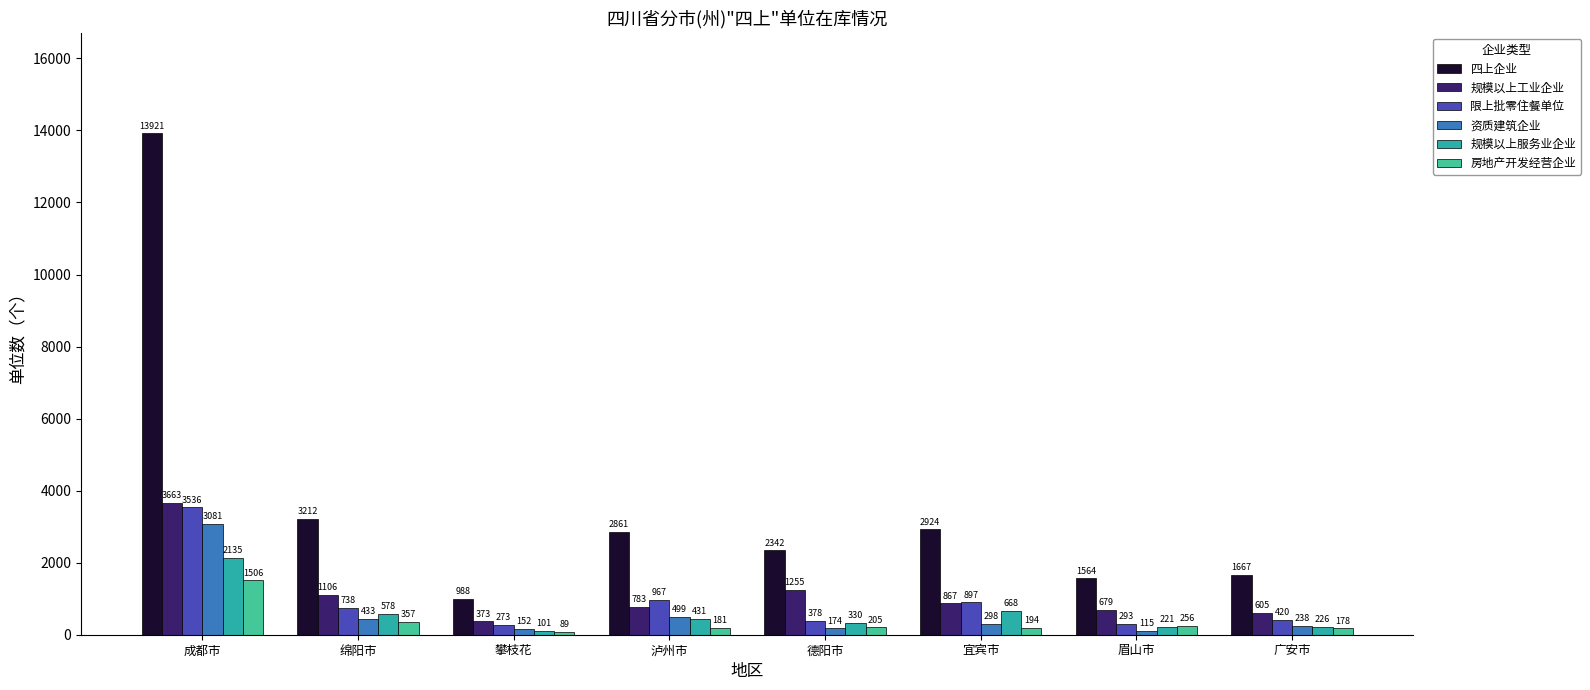

Rank the categories by 规模以上工业企业 value from highest to lowest.

成都市, 德阳市, 绵阳市, 宜宾市, 泸州市, 眉山市, 广安市, 攀枝花